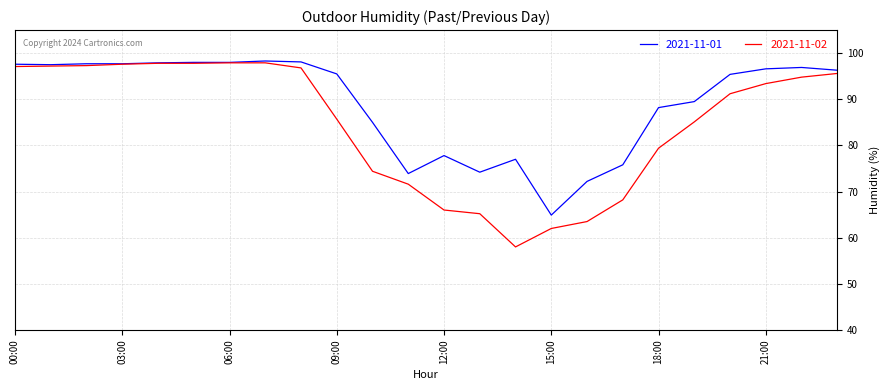

What is the greatest value displayed?

98.3